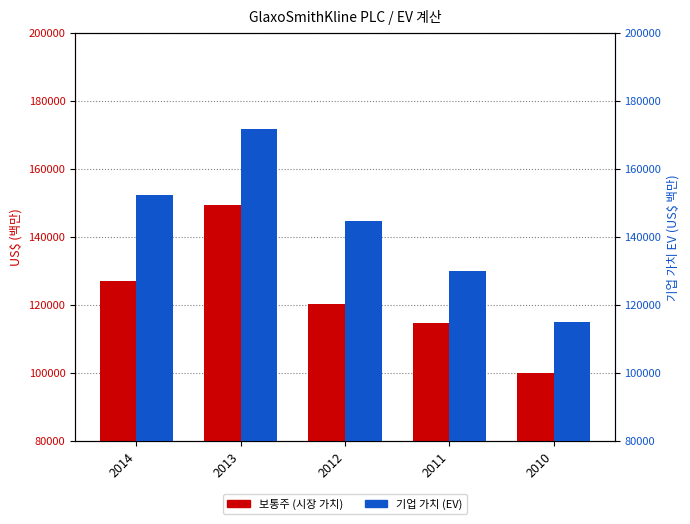

Reading right to left, what are all the values shown in this chart?

보통주 (시장 가치): 2010=99976	2011=114765	2012=120312	2013=149422	2014=126974
기업 가치 (EV): 2010=114932	2011=129989	2012=144664	2013=171728	2014=152392